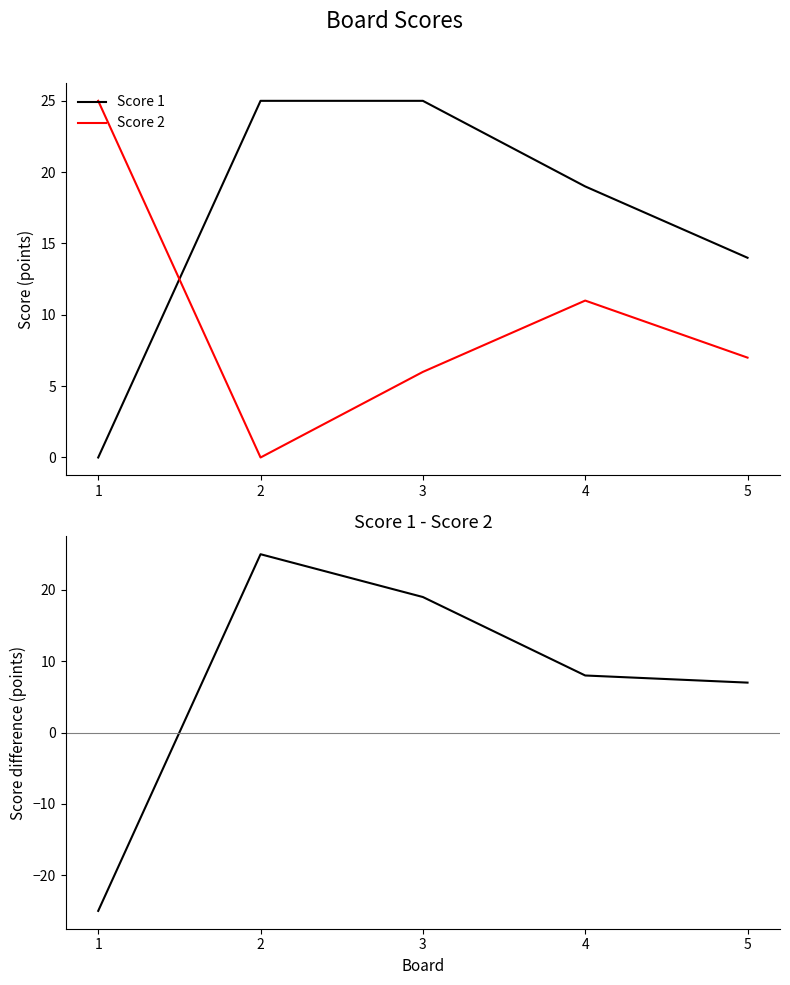

In Score 2, how many points are lower than both neighbors (excluding endpoints)?

1